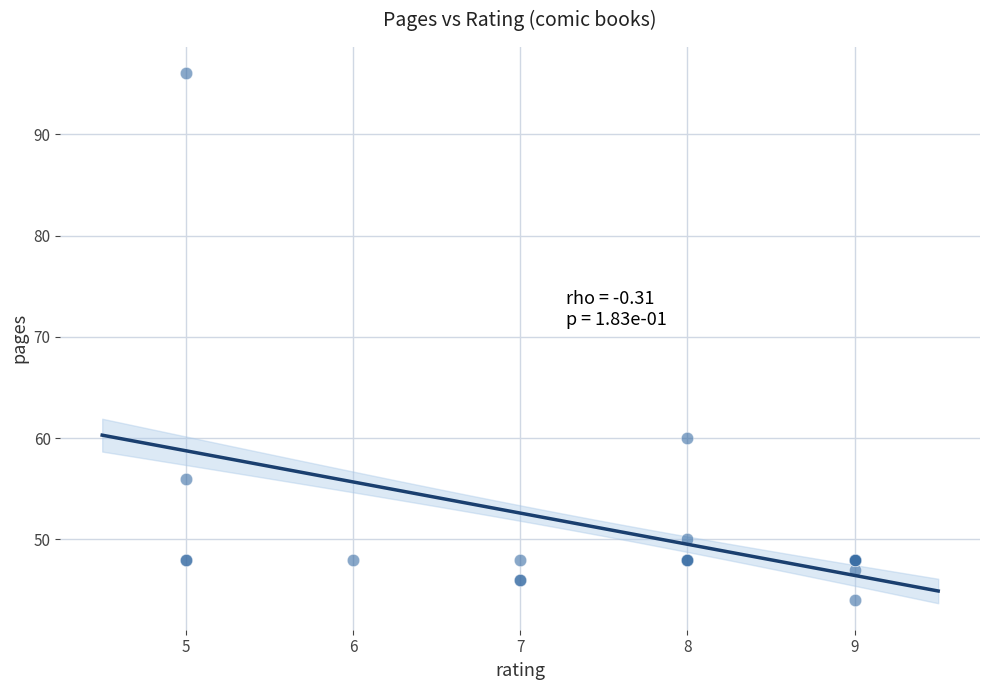

What Y value in the scatter plot is closest to 70?

60